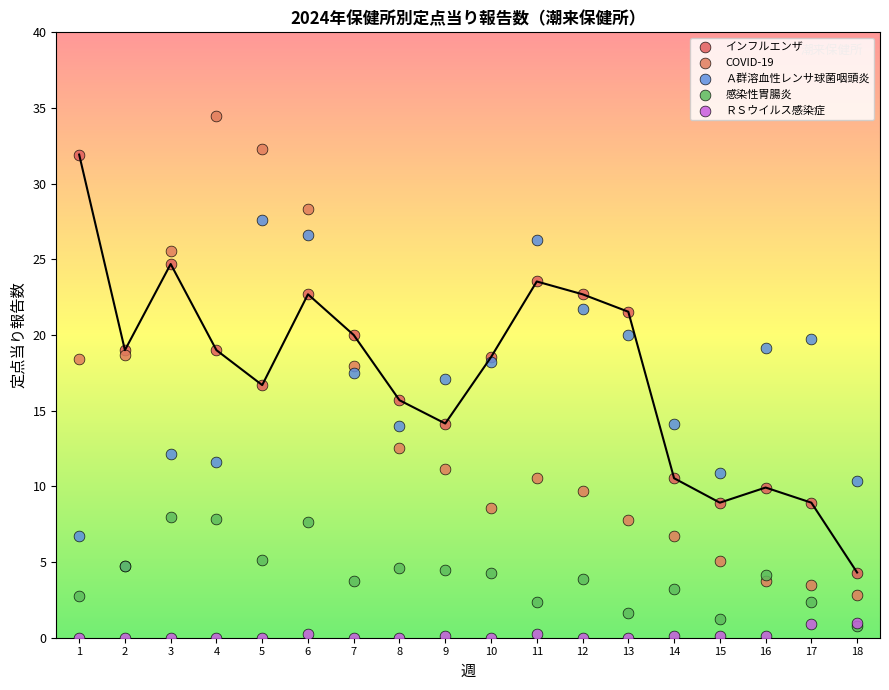

What are all the series names shown in the legend?

インフルエンザ, COVID-19, Ａ群溶血性レンサ球菌咽頭炎, 感染性胃腸炎, ＲＳウイルス感染症